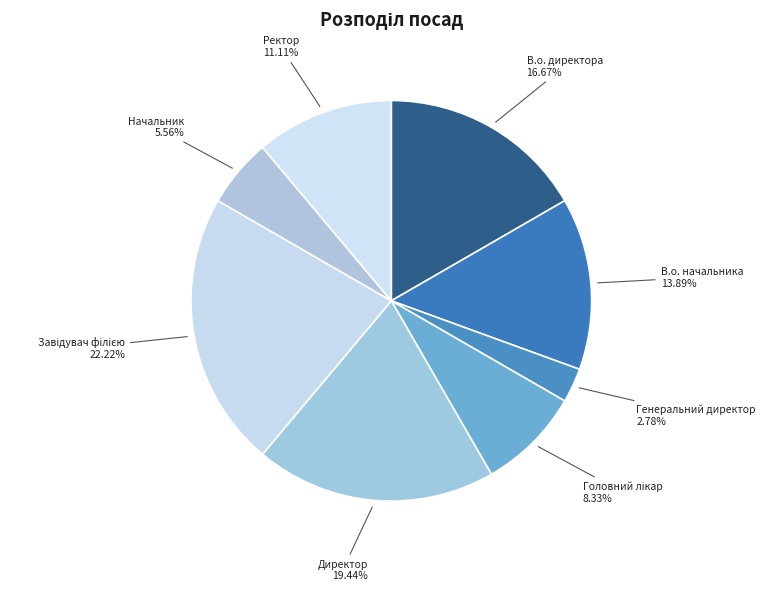

How many segments does this pie chart have?

8